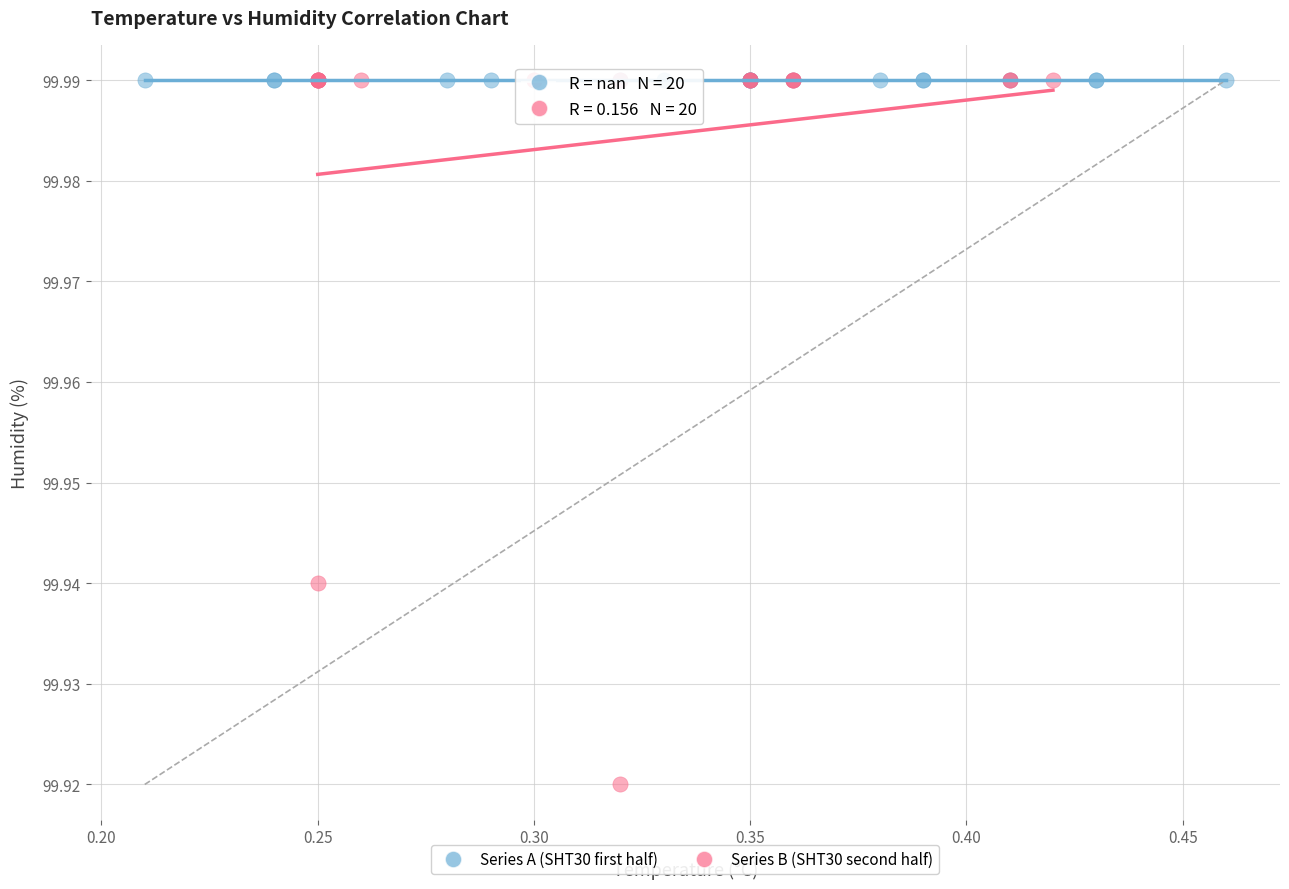

Which series reaches the minimum Y coordinate?

Series B (SHT30 second half)